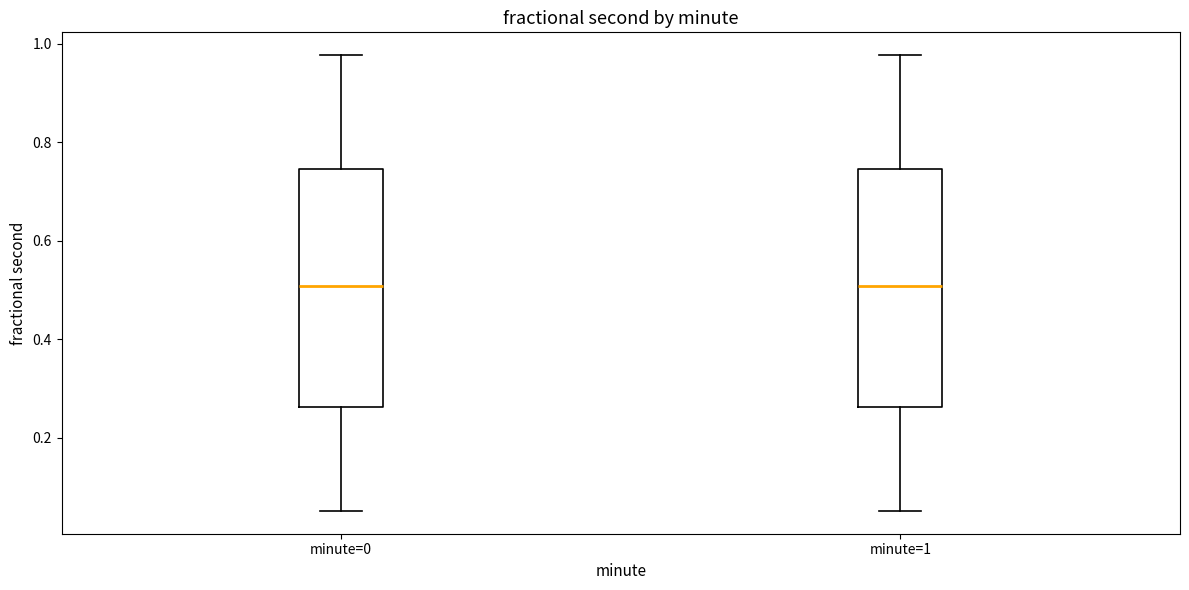

Where is the lower edge of the box for minute=1 on the y-axis? The values are not printed on the chart, so give them approximately, as read against the axis.

0.26